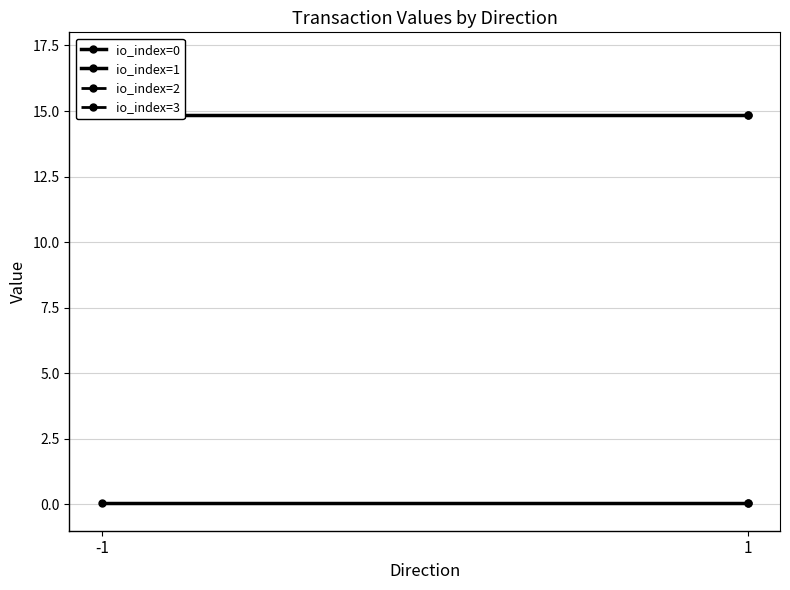

Which series has the largest range (max minus min)?

io_index=0